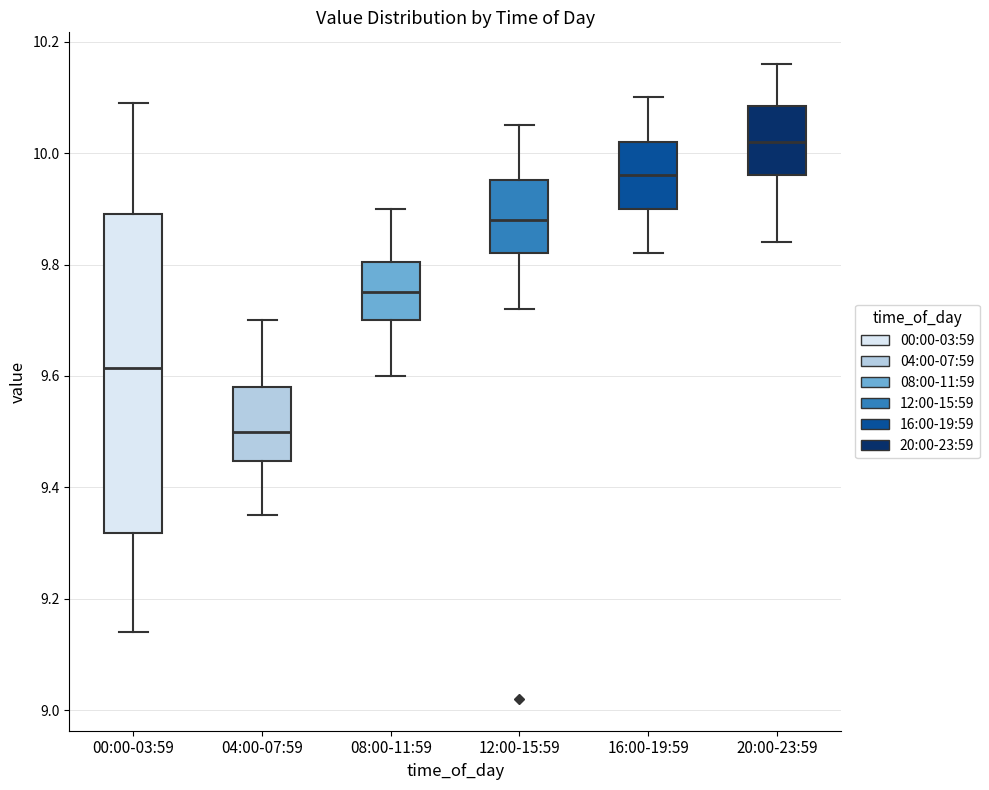

Where does the lower whisker of the box for 08:00-11:59 end on the y-axis? The values are not printed on the chart, so give them approximately, as read against the axis.

9.60